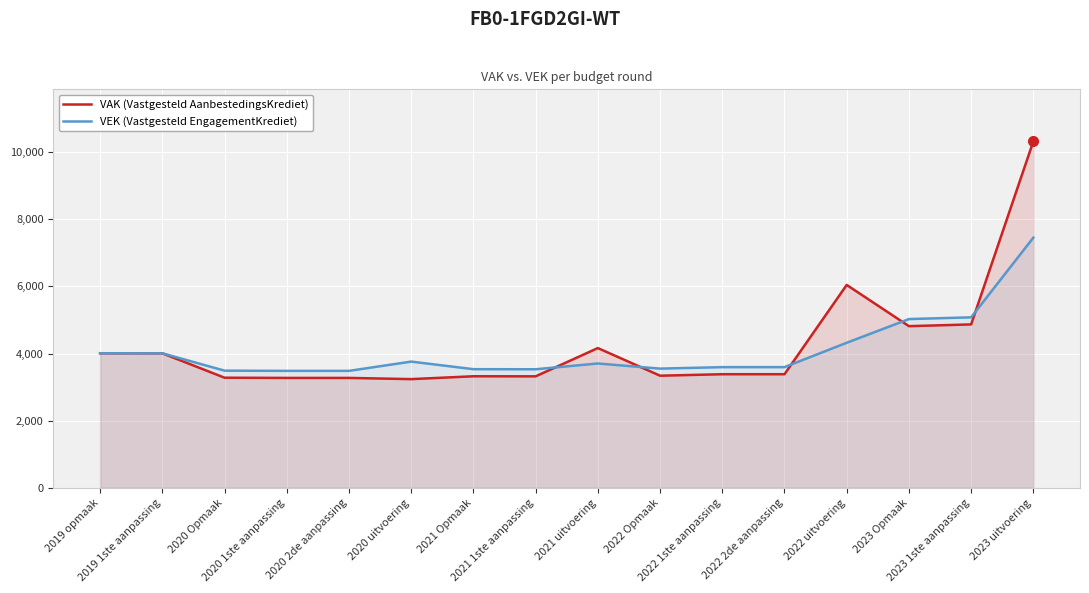

Rank the series at 2022 Opmaak from highest to lowest value.

VEK (Vastgesteld EngagementKrediet), VAK (Vastgesteld AanbestedingsKrediet)